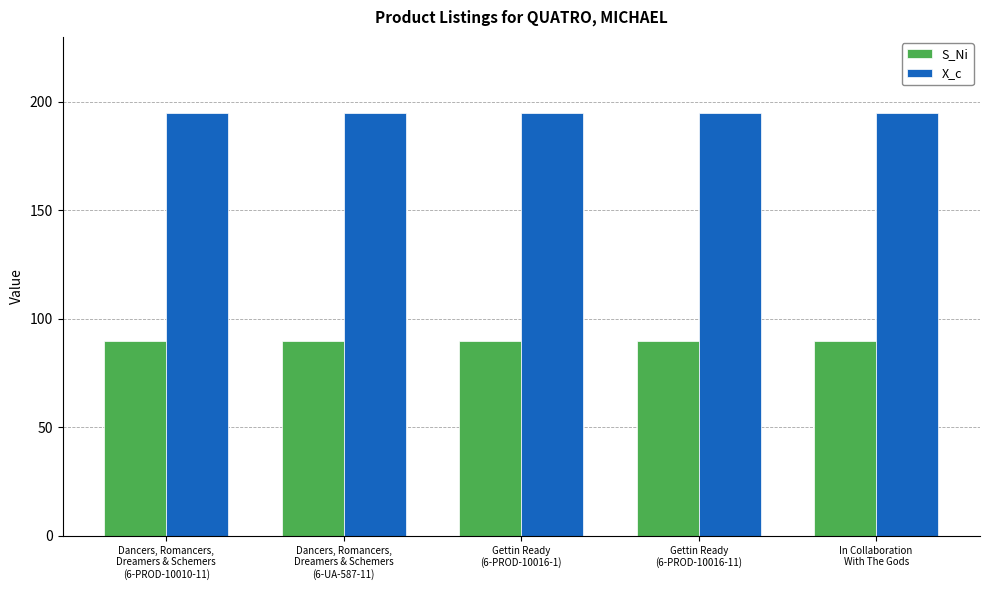

At Gettin Ready
(6-PROD-10016-11), list the series in order from smallest to largest.

S_Ni, X_c